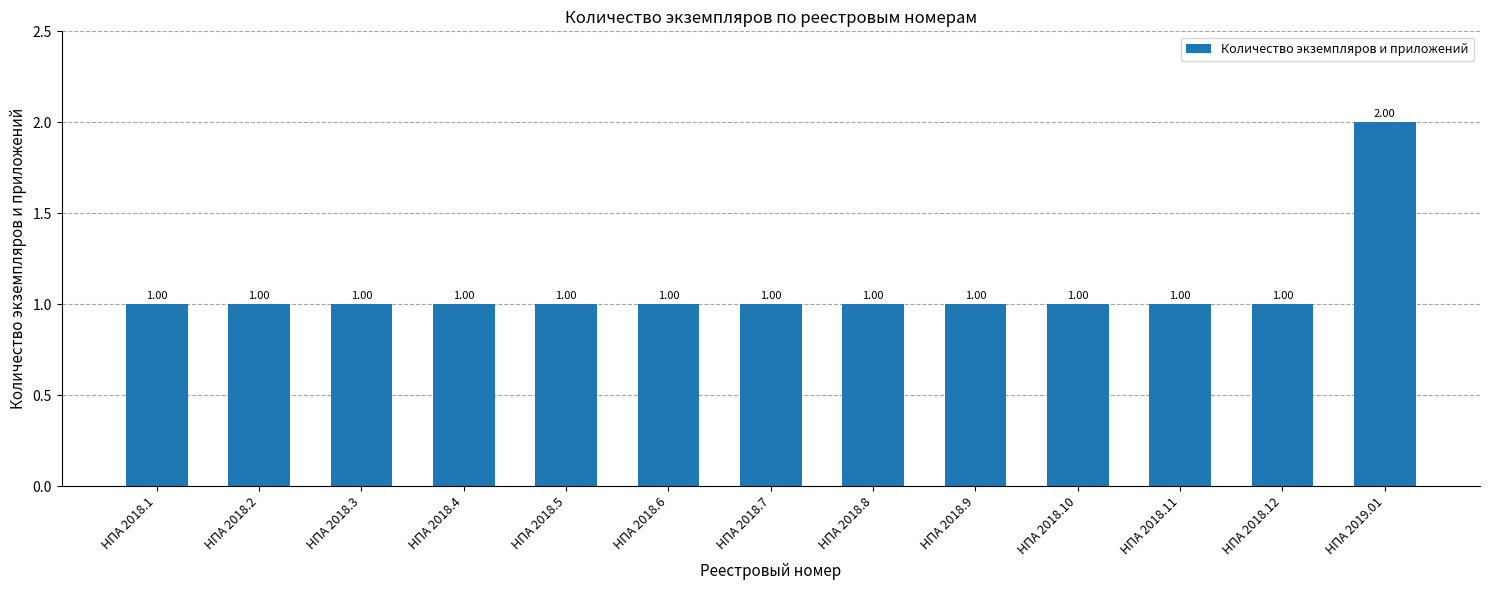

Which has a higher value, НПА 2019.01 or НПА 2018.12?

НПА 2019.01